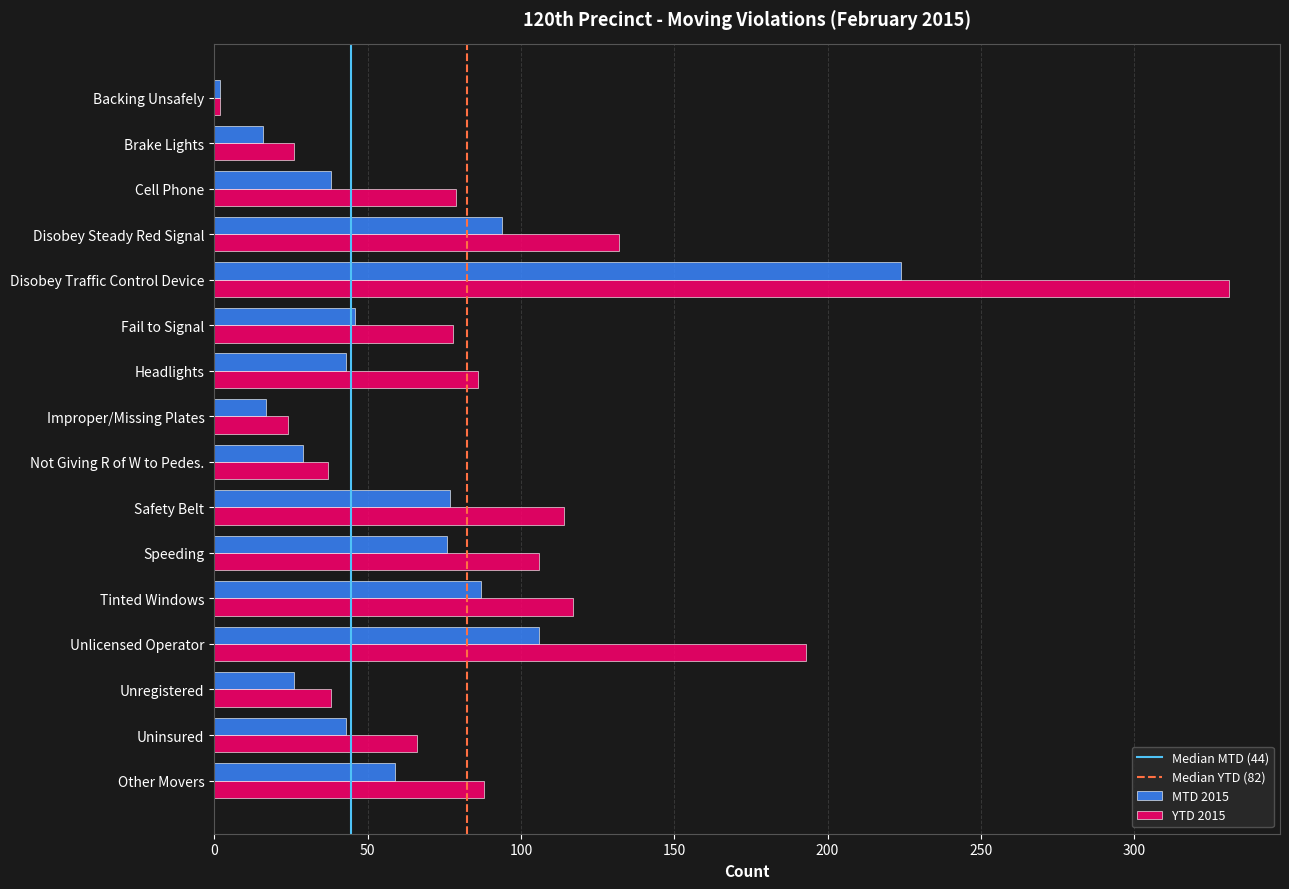

Rank the series by their average value, from lowest to highest.

MTD 2015, YTD 2015